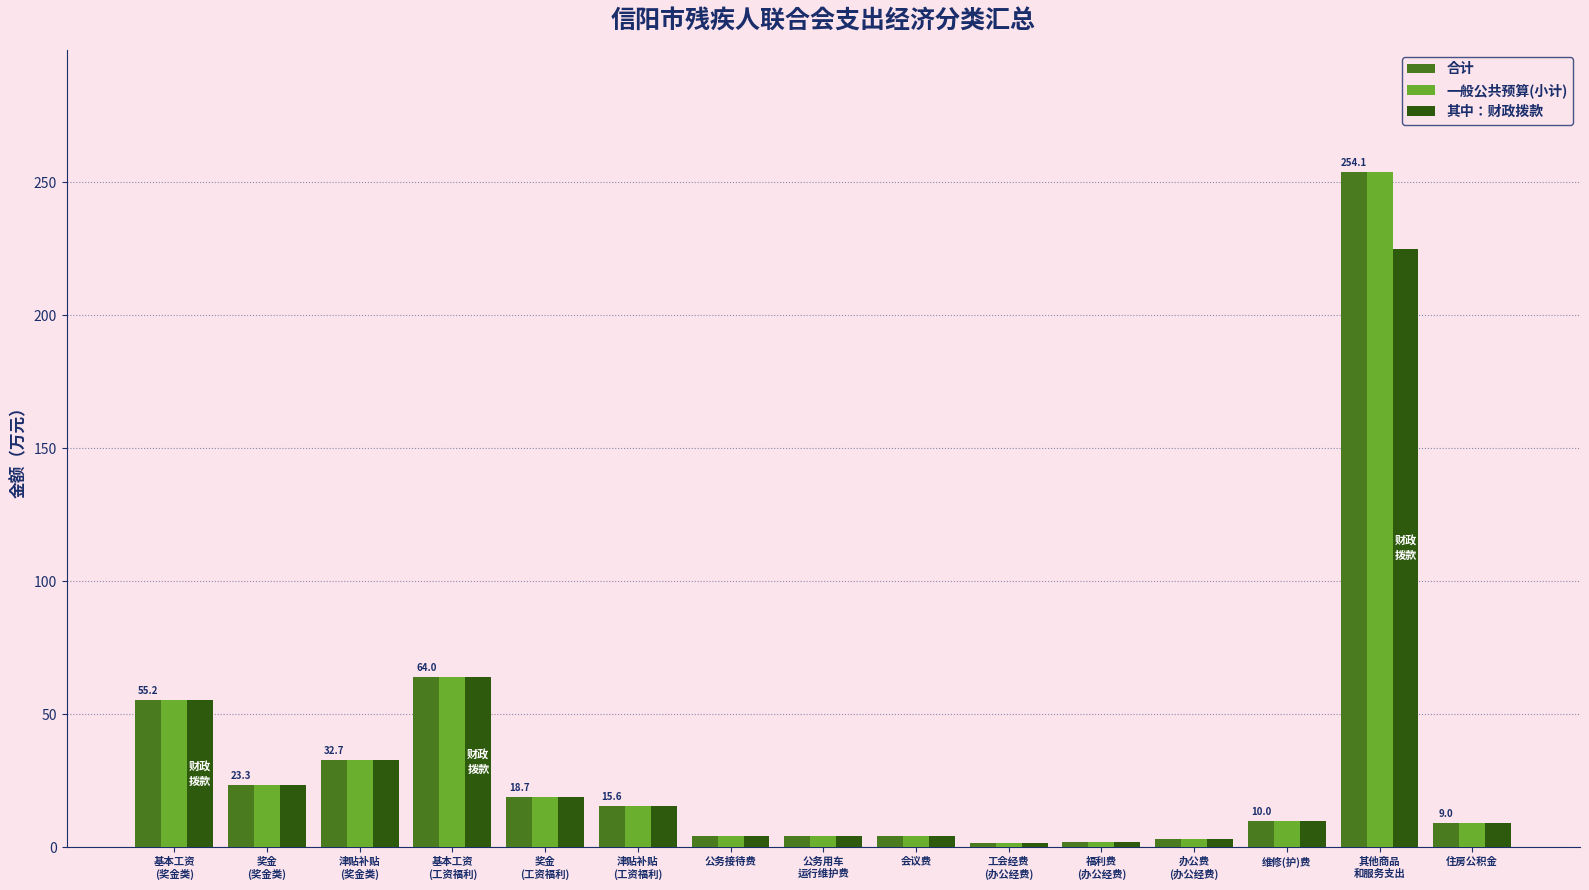

At which category is the sum across all series the highest?

其他商品
和服务支出